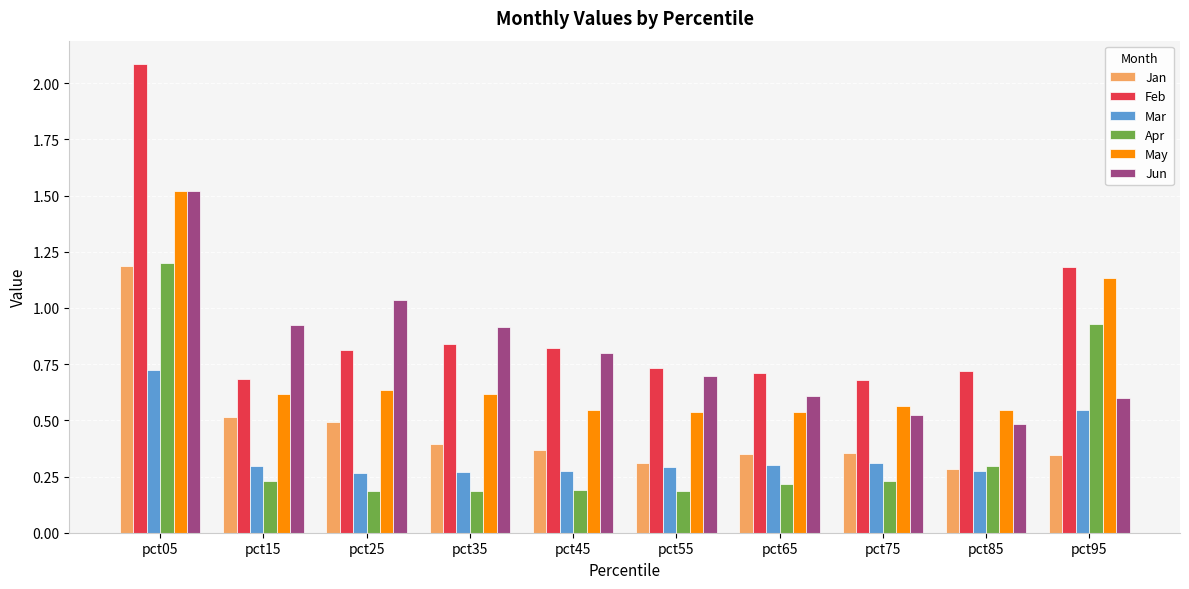

What is the total value across all series at pct15?

3.3